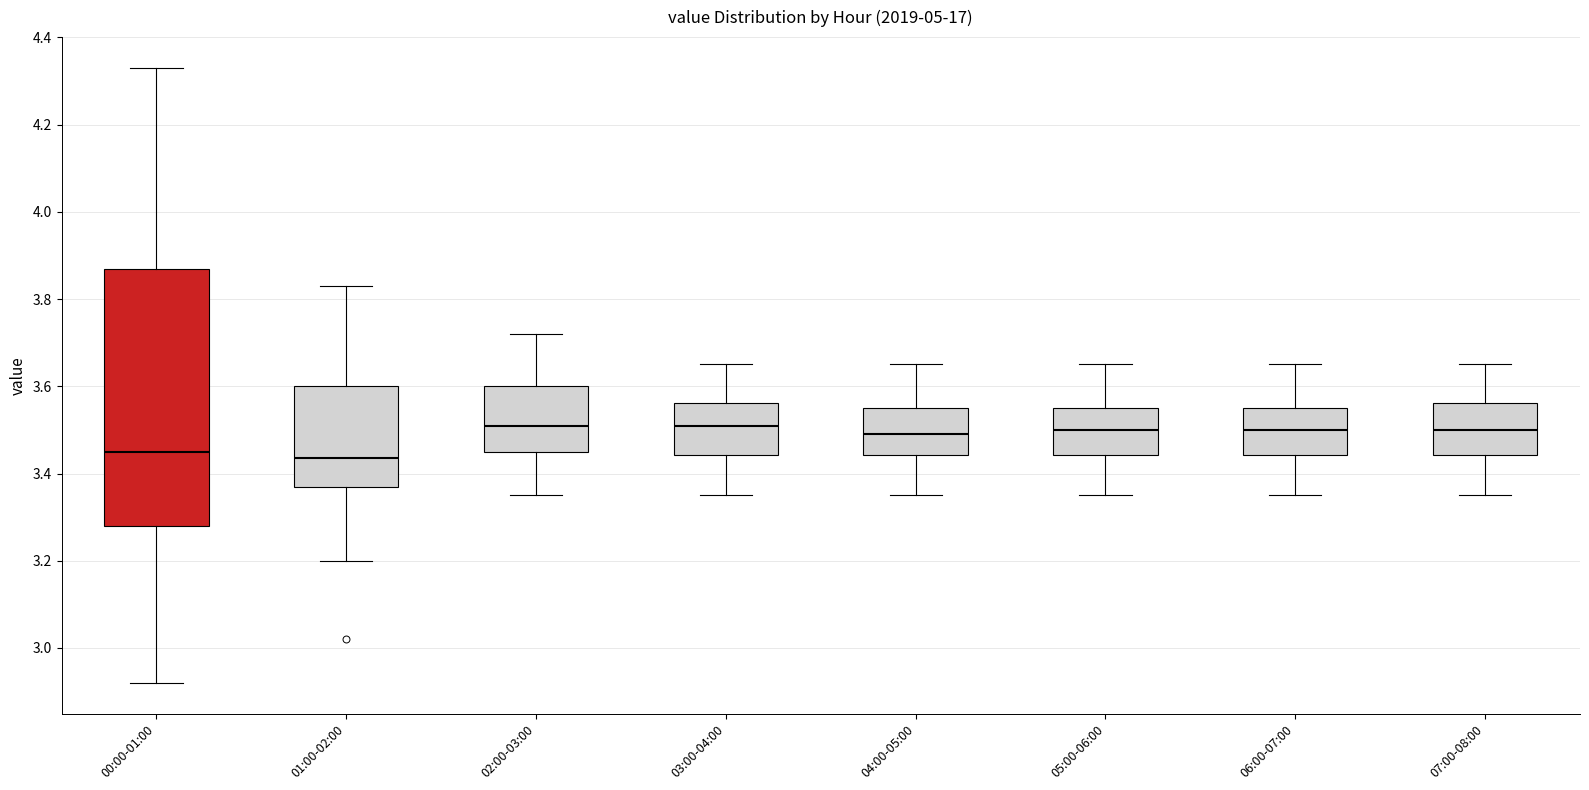

Where does the lower whisker of the box for 05:00-06:00 end on the y-axis? The values are not printed on the chart, so give them approximately, as read against the axis.

3.36